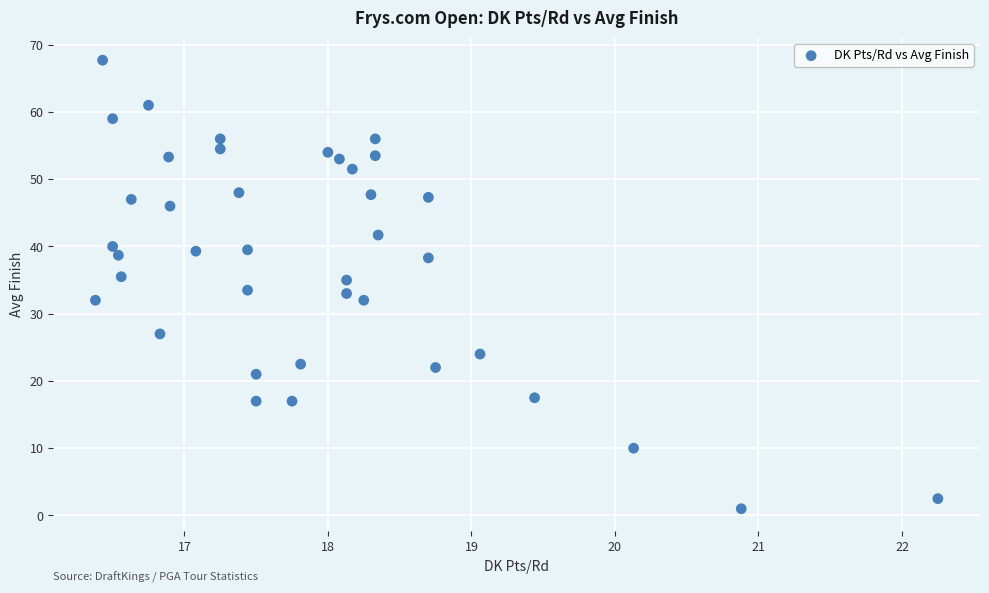

What is the range of X values (max minus min)?

5.9